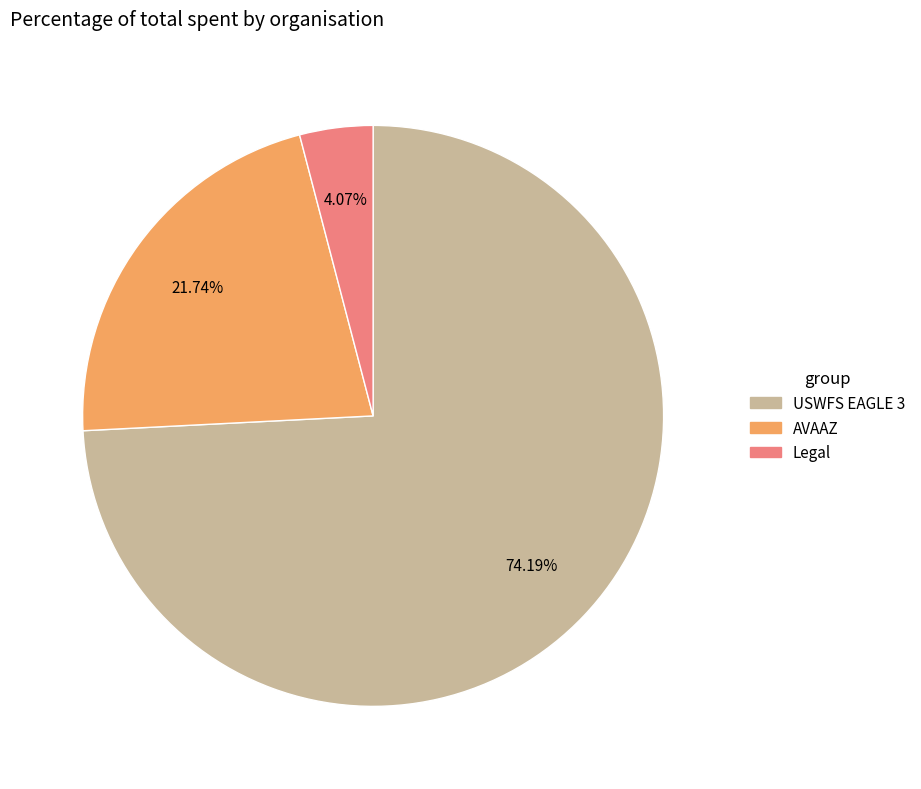

How many slices are in this pie chart?

3